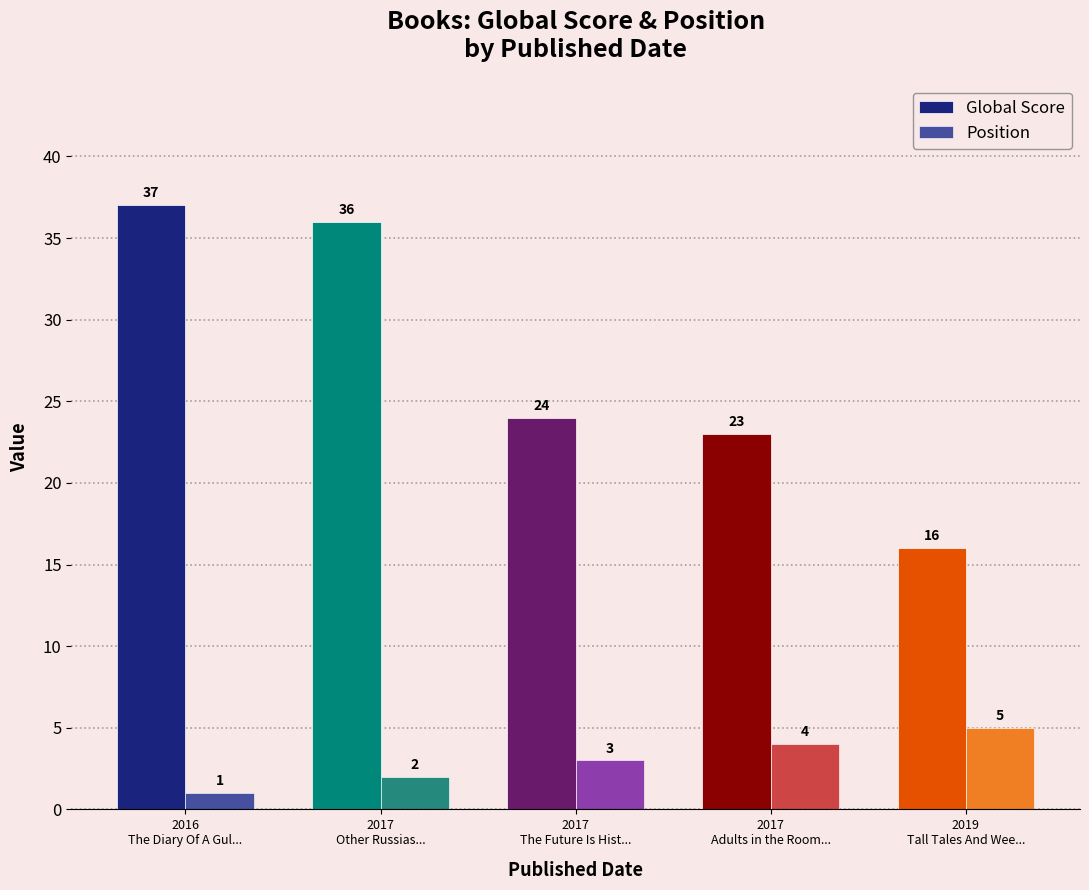

At which category is the sum across all series the highest?

2016
The Diary Of A Gul...